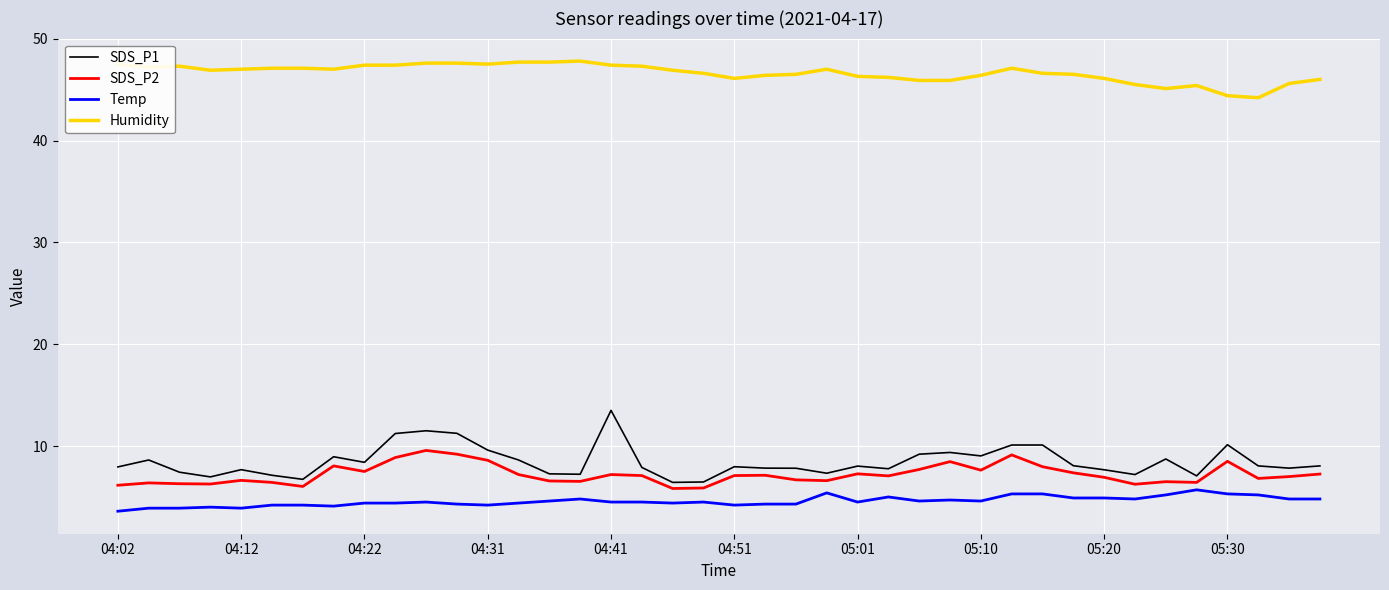

True or false: SDS_P1 and Temp intersect in this chart.

False